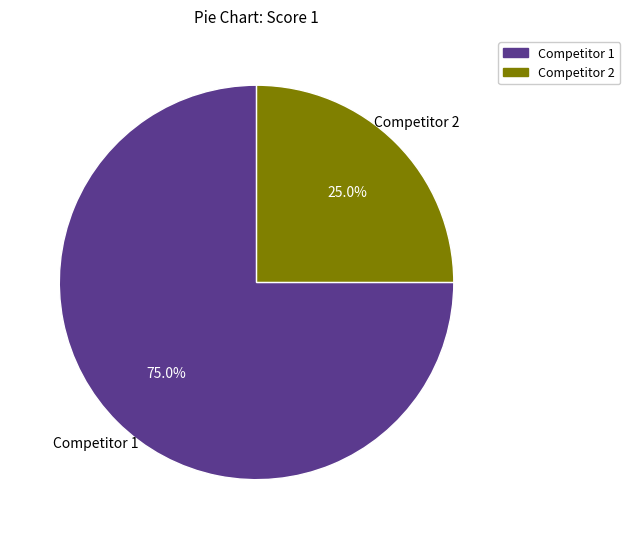

Is there a majority slice in this chart?

Yes